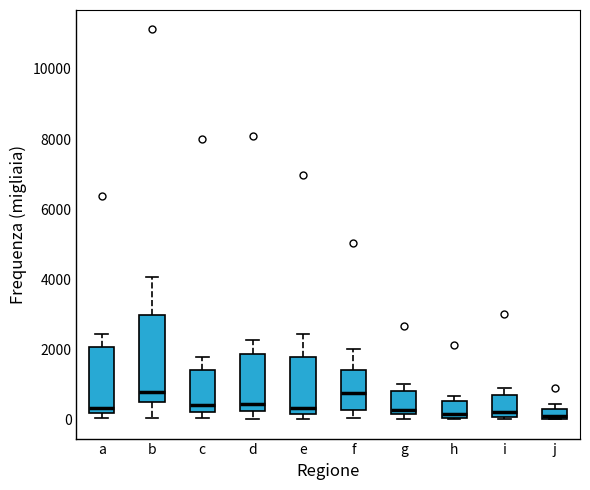

Which box is the tallest, from its lower edge to its upper edge?

b